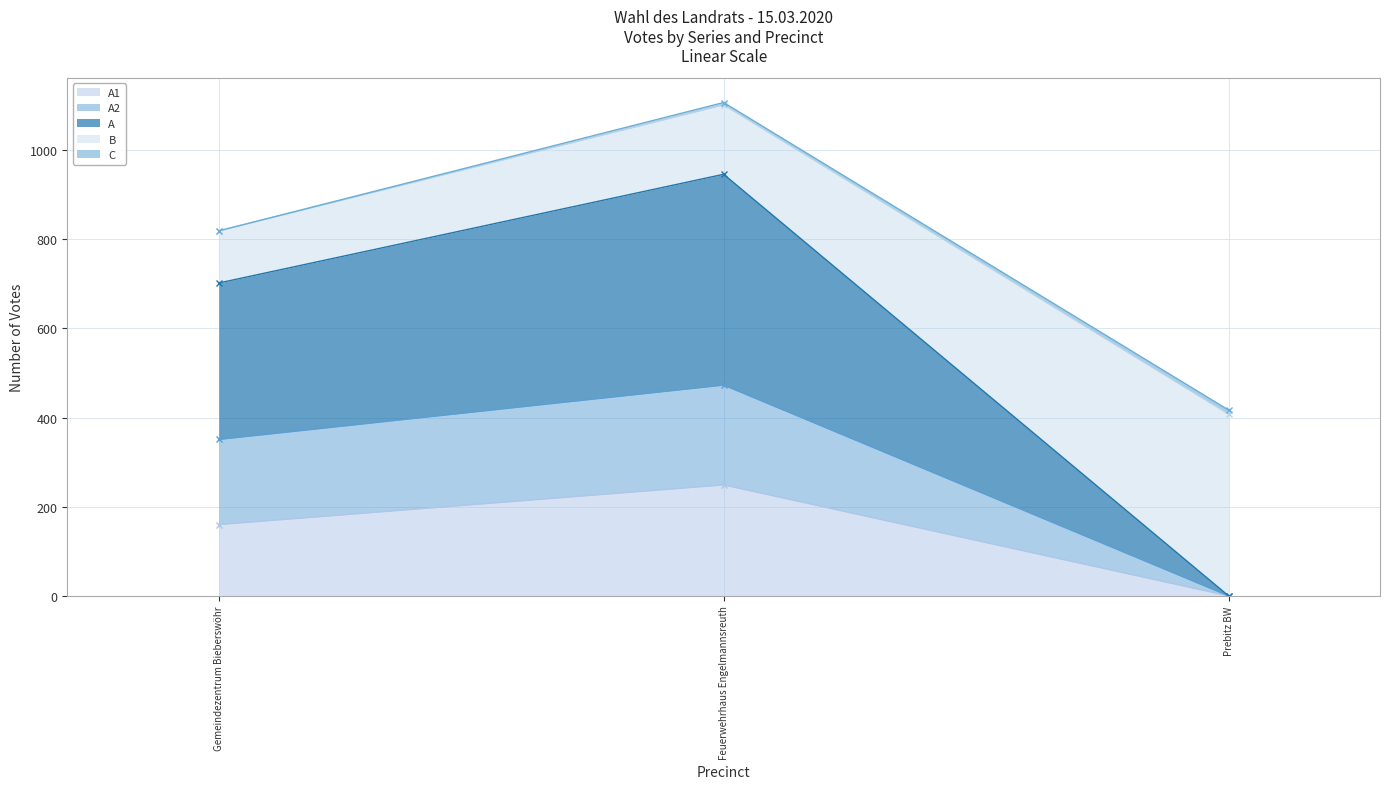

Is it true that A equals 1298 at Feuerwehrhaus Engelmannsreuth?

False